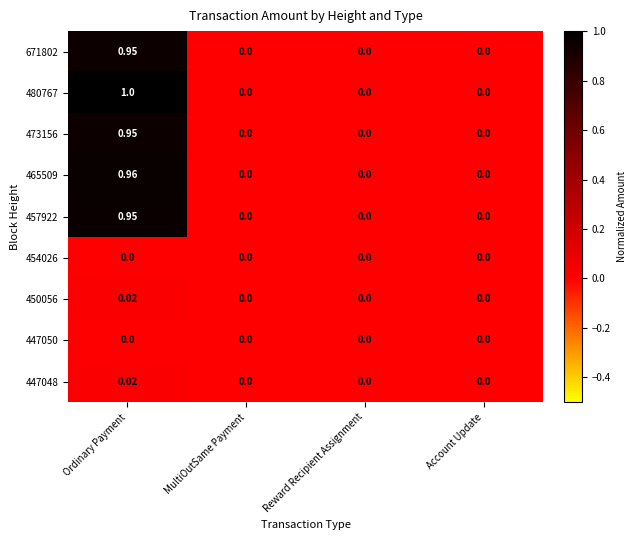

At which category is the sum across all series the highest?

Ordinary Payment